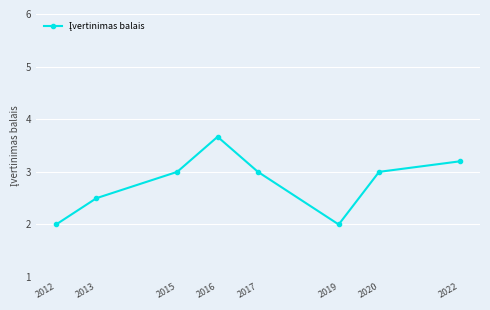

Does the chart display data point markers on the line(s)?

Yes